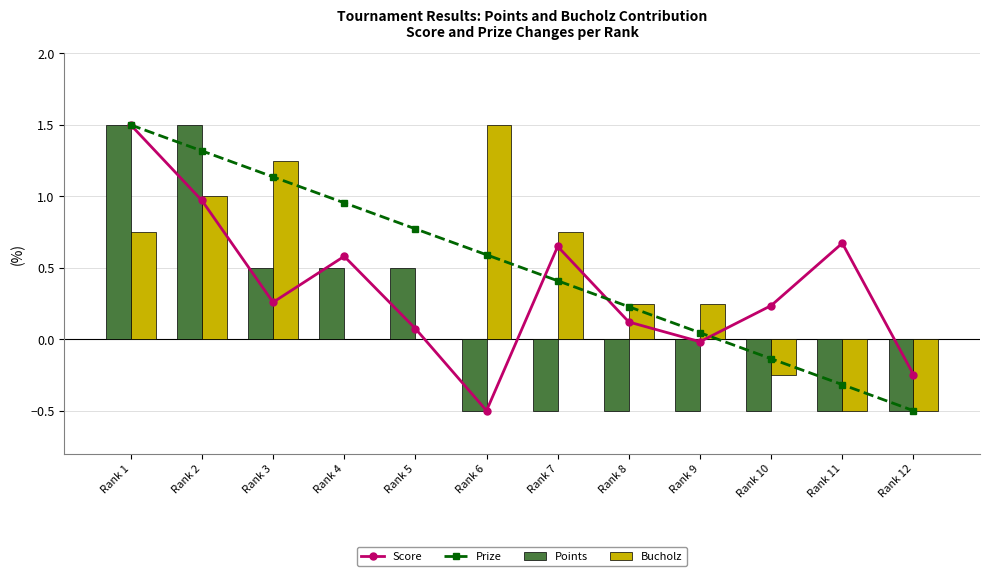

Which series has the largest range (max minus min)?

Score